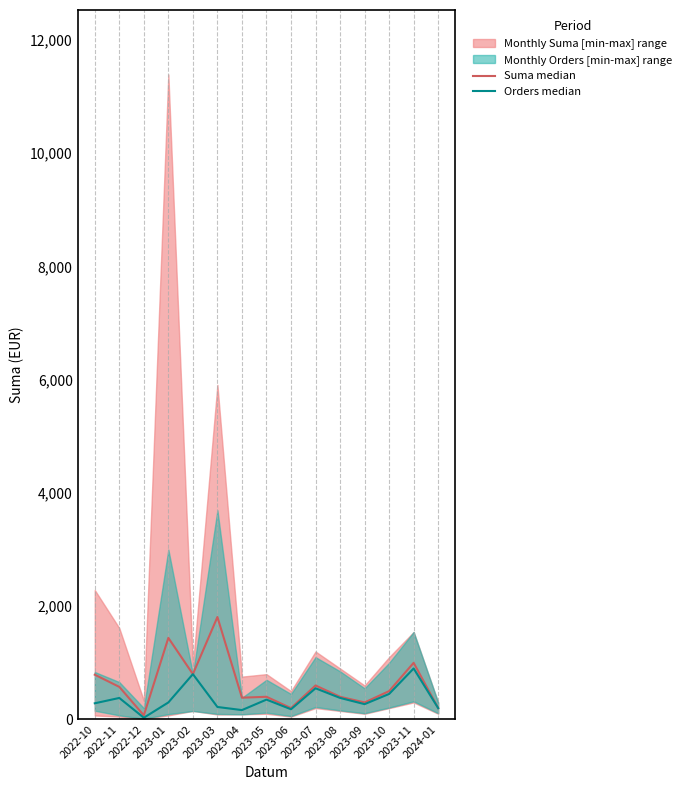

Rank the series by their average value, from highest to lowest.

Suma median, Orders median